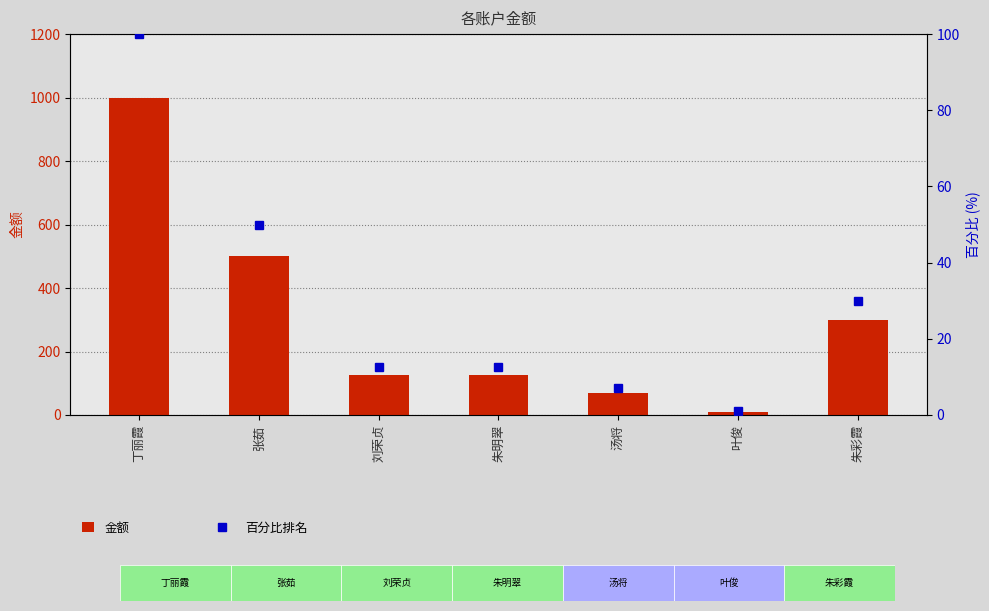

What is the lowest value of the 百分比排名 series?

1.0